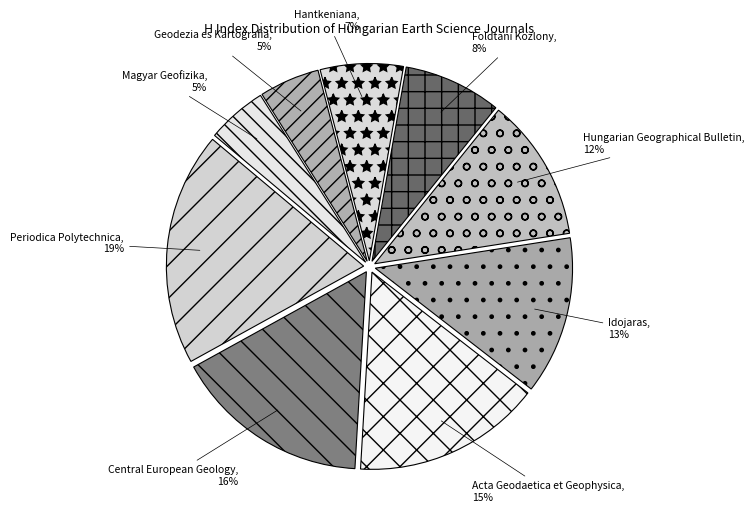

Do Hungarian Geographical Bulletin and Foldtani Kozlony together represent more than half of the pie?

No